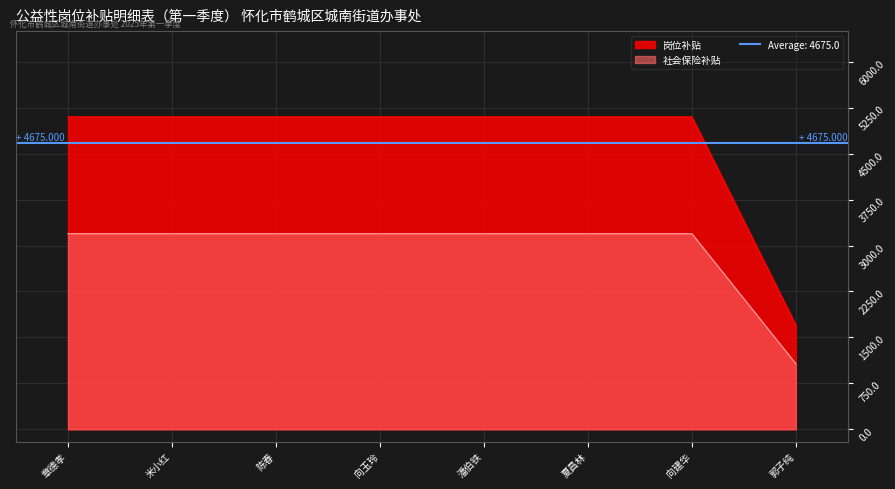

At which category is the sum across all series the highest?

章德孝